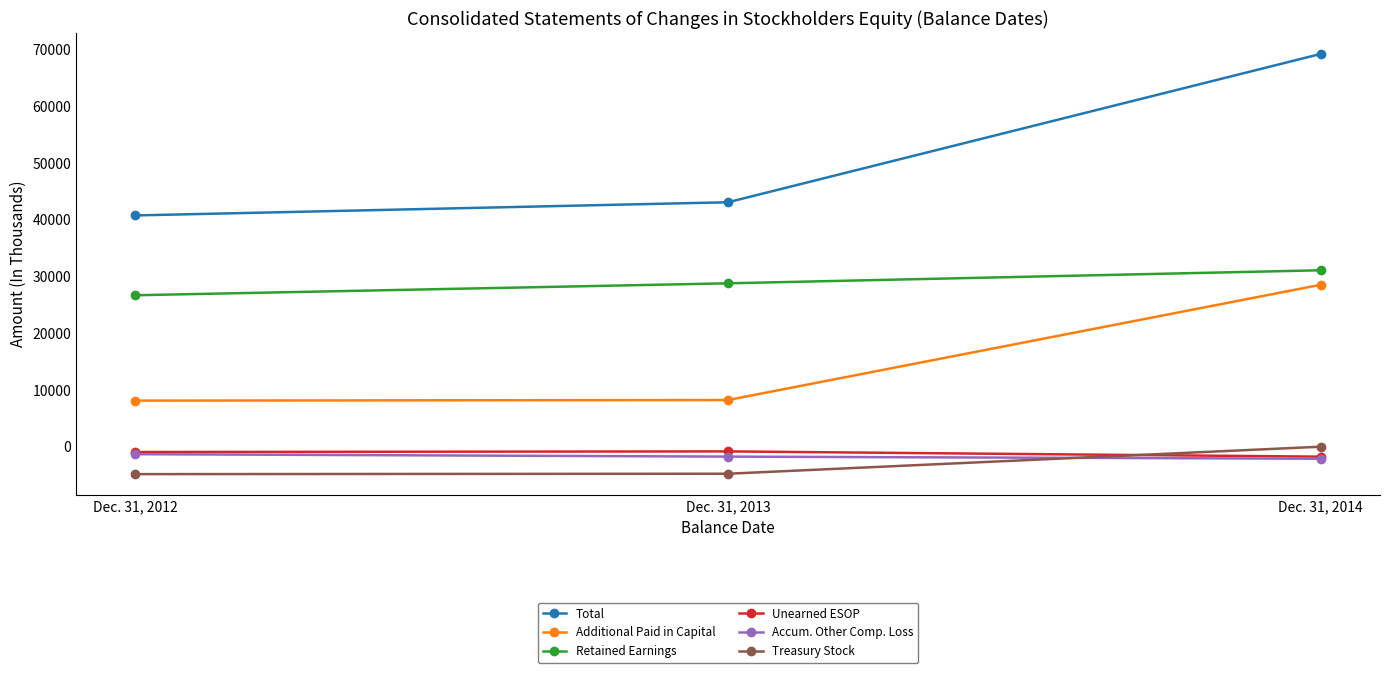

What value does the Treasury Stock series have at Dec. 31, 2013, to the nearest 10?

-4760